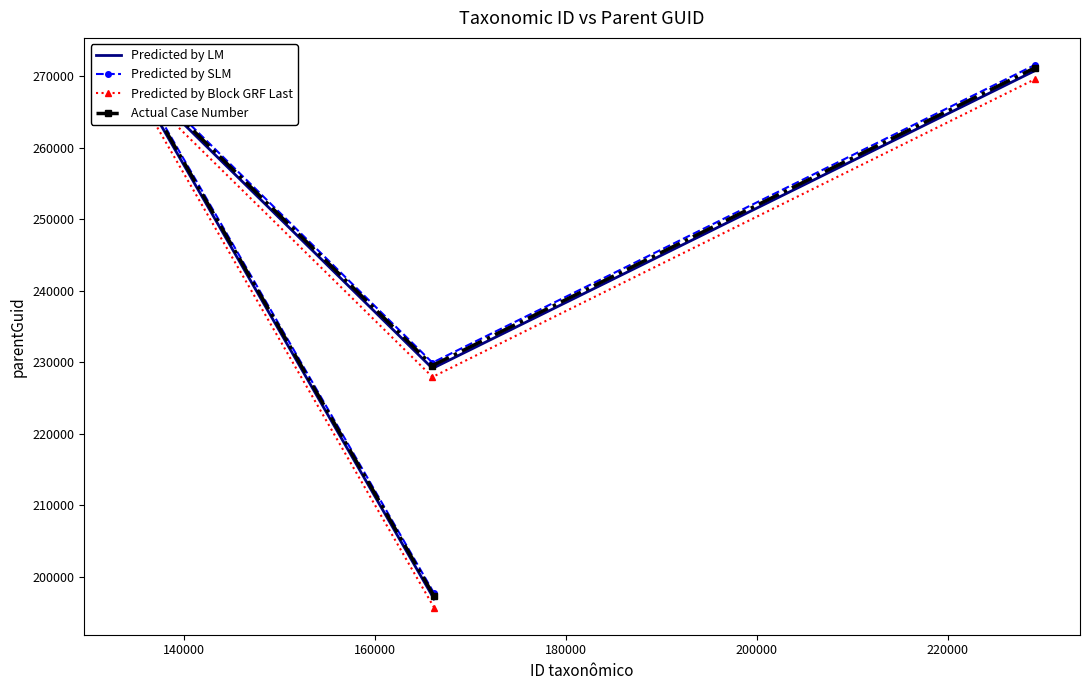

True or false: Predicted by SLM has more than 2 interior local peaks.

False